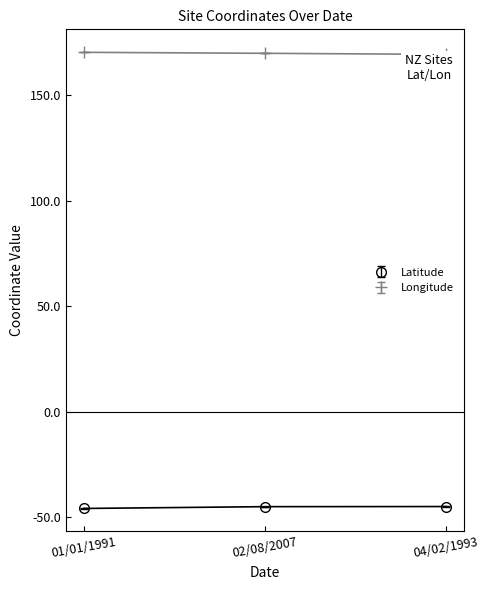

Rank the series at 04/02/1993 from lowest to highest value.

Latitude, Longitude